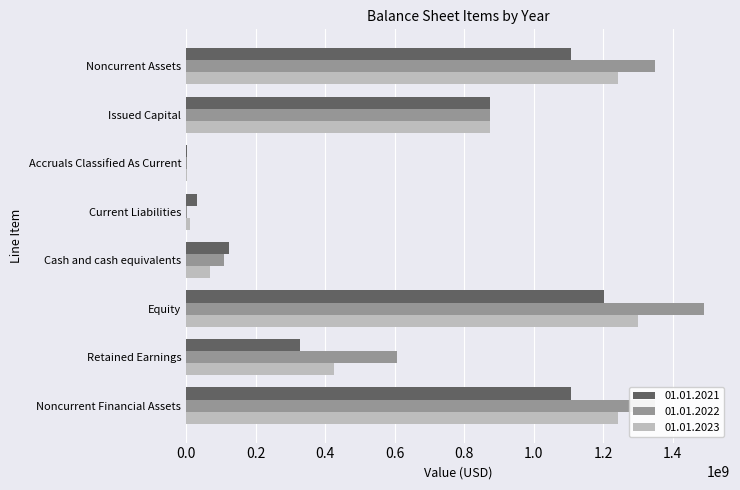

At which category is the sum across all series the highest?

Equity